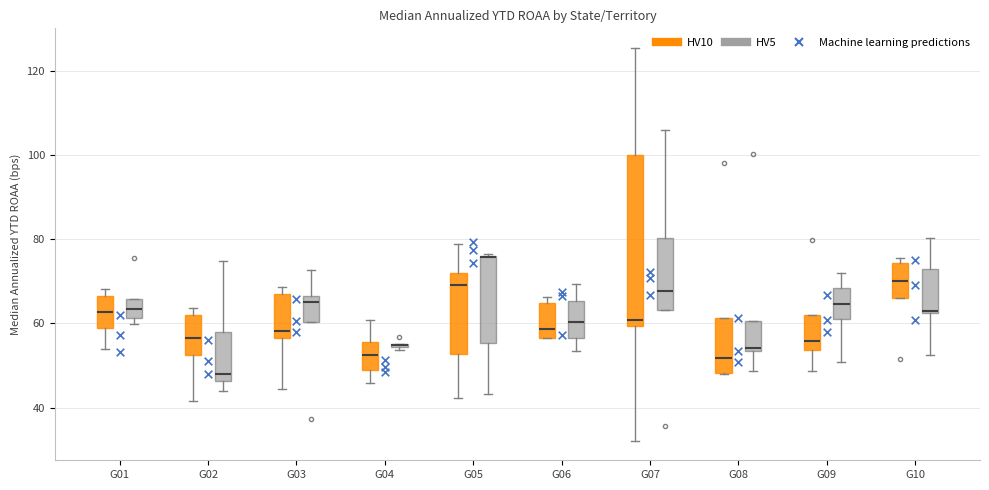

Where does the upper whisker of the box for G03 (HV5) end on the y-axis? The values are not printed on the chart, so give them approximately, as read against the axis.

72